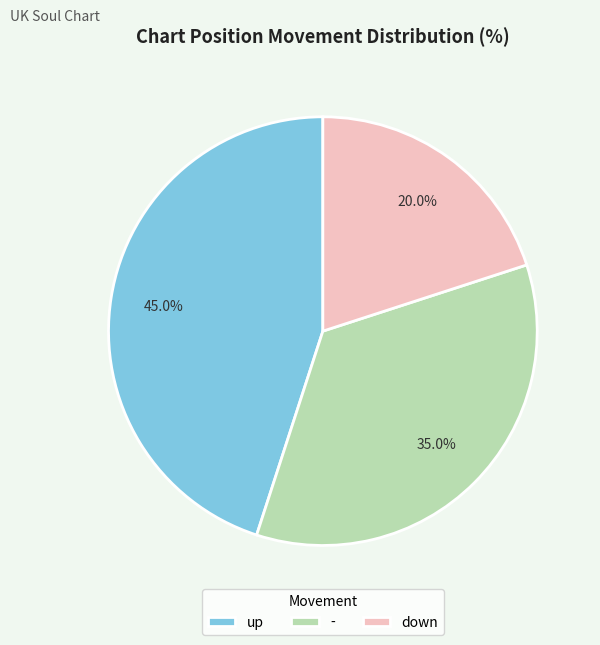

Rank the categories by value from highest to lowest.

up, -, down